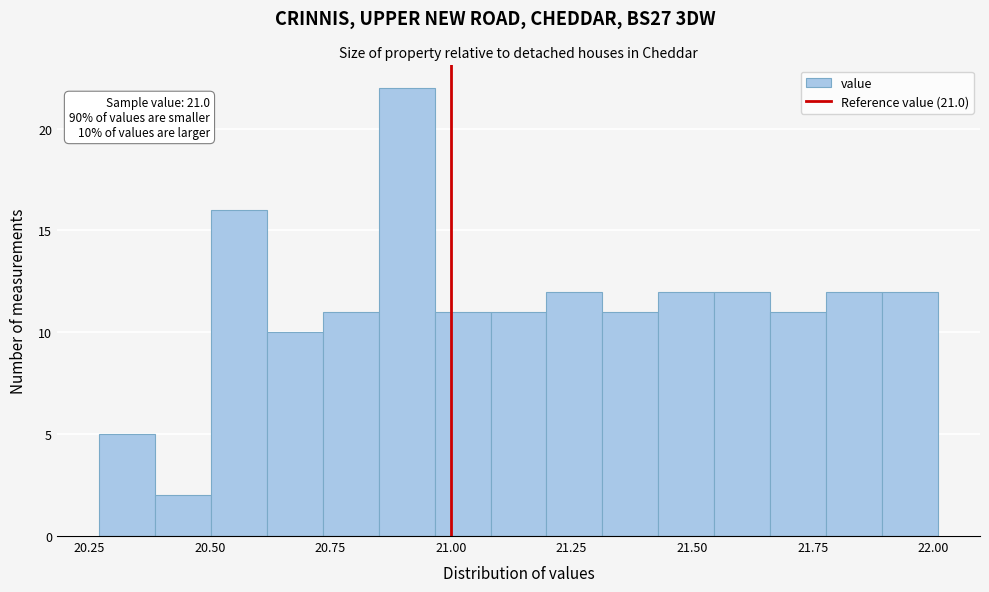

Read against the x-axis, roughly where is the centre of the tallest bar?

20.90